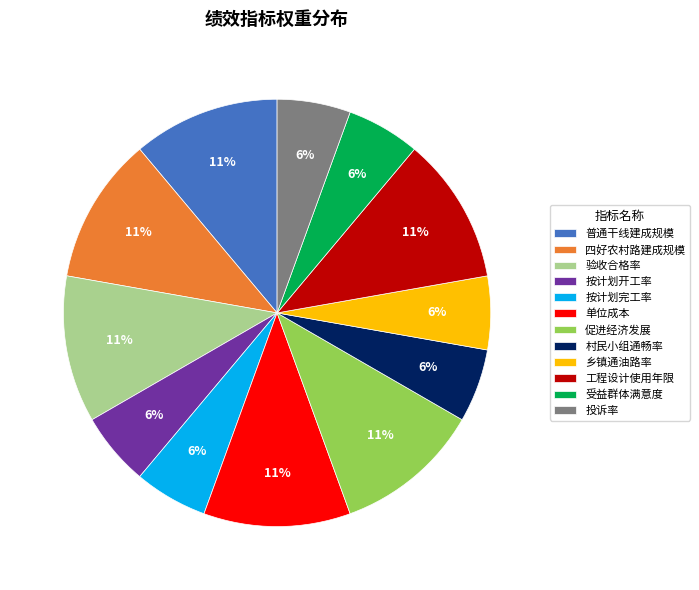

Does 四好农村路建成规模 account for over 50% of the chart?

No